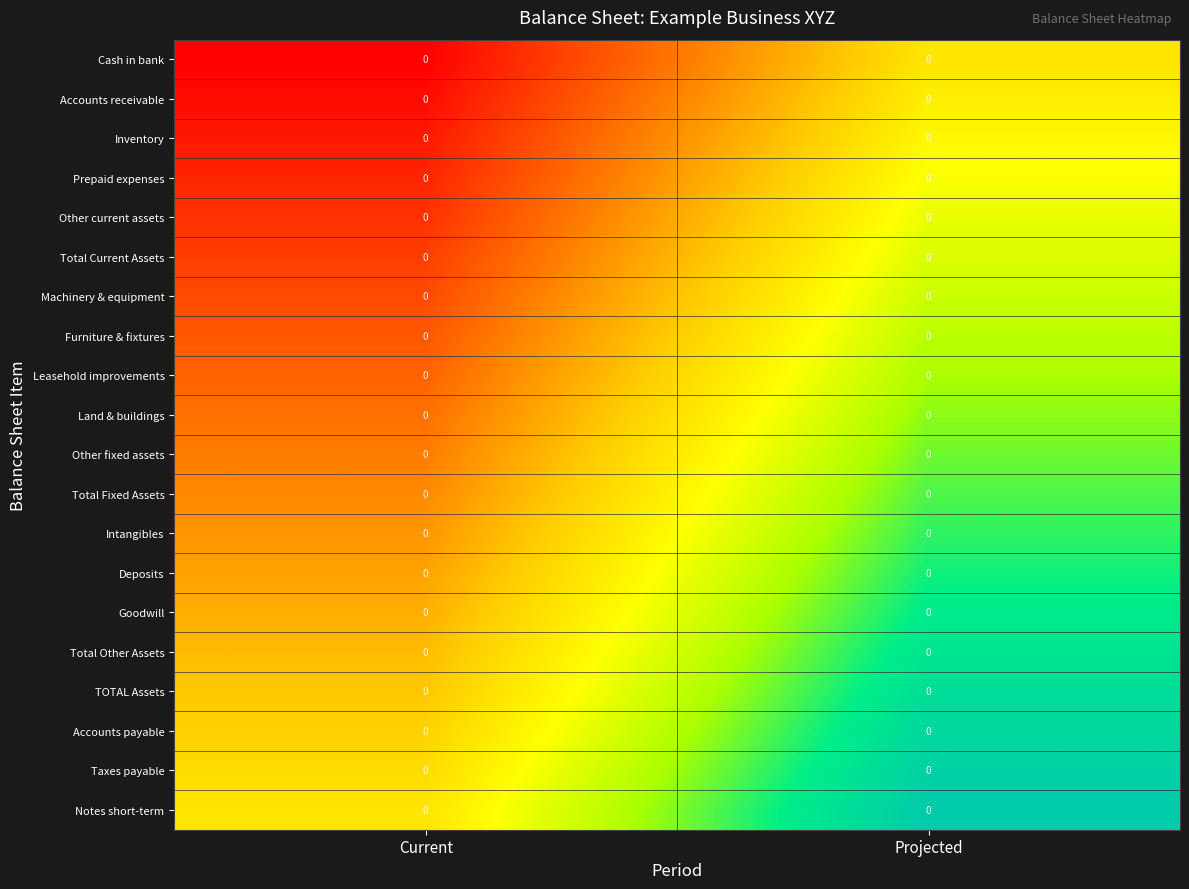

Is it true that Machinery & equipment equals 0.3 at Current?

False